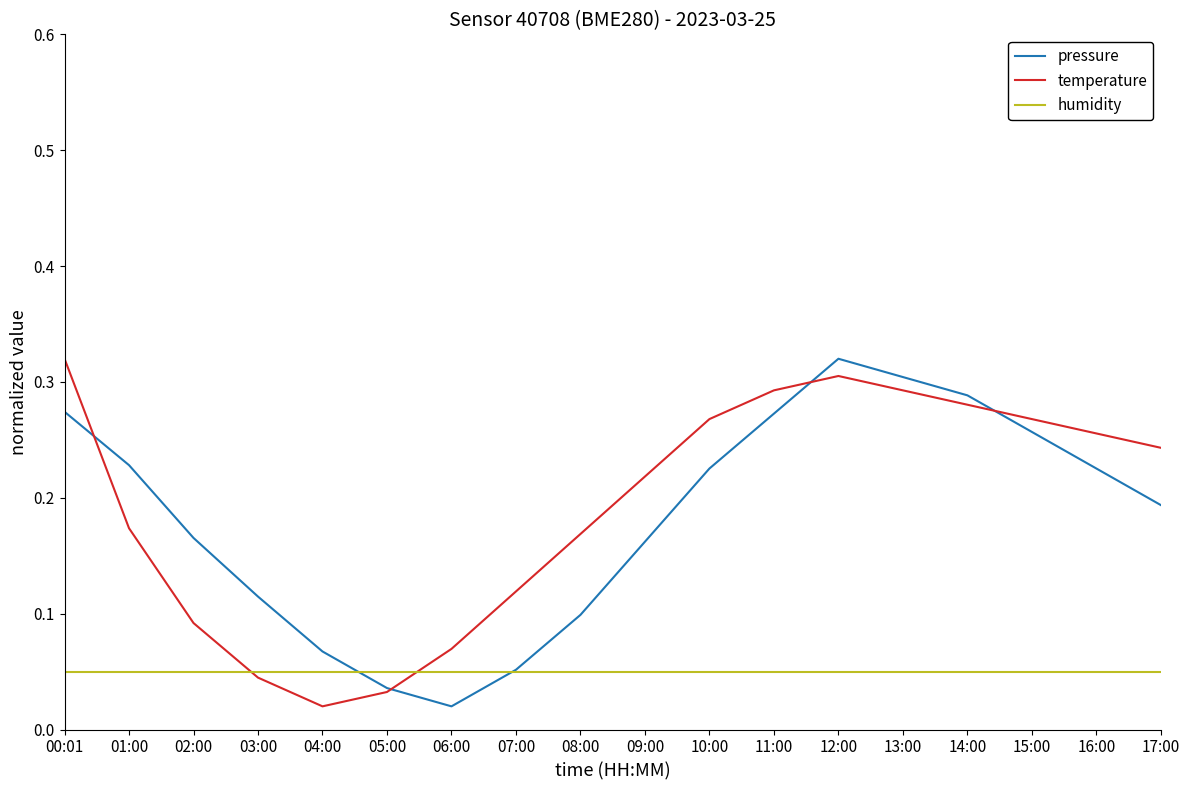

Is it true that humidity equals 0.1 at 10:00?

True